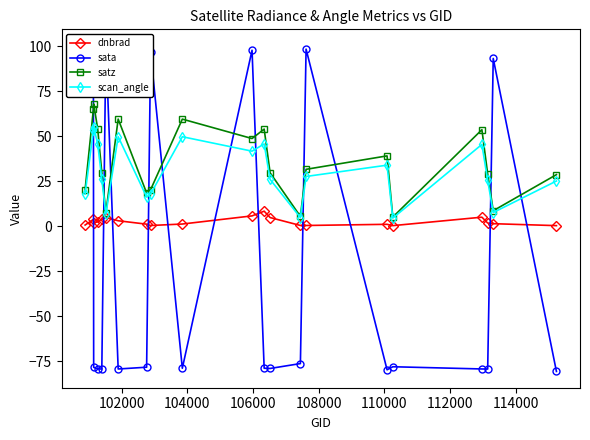

What is the smallest value displayed?

-80.6